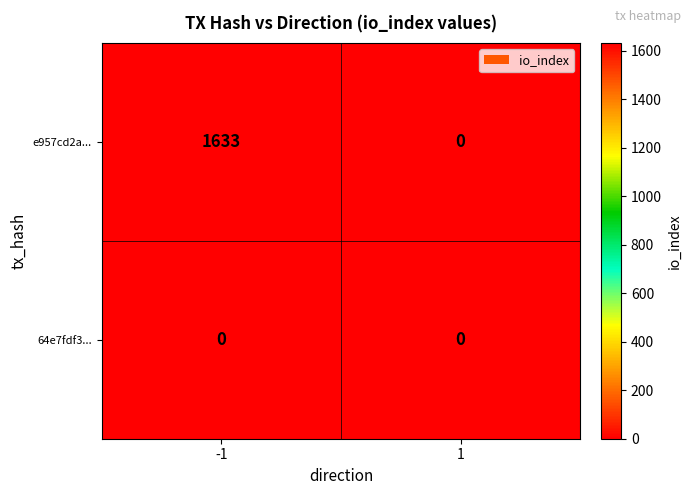

Which series changed the most between -1 and 1?

e957cd2a...